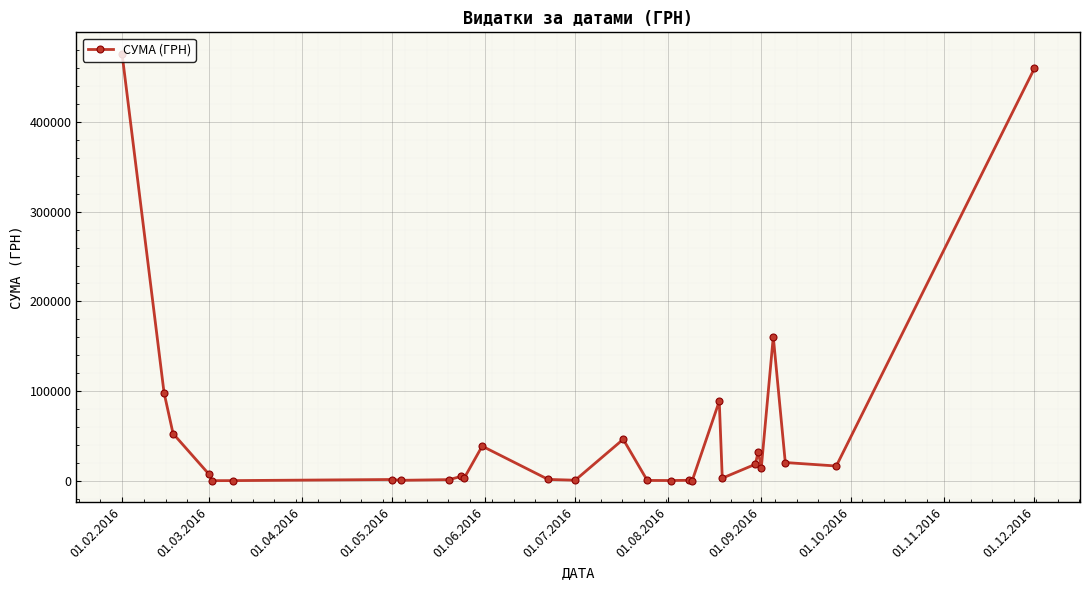

What is the greatest value displayed?

476175.5